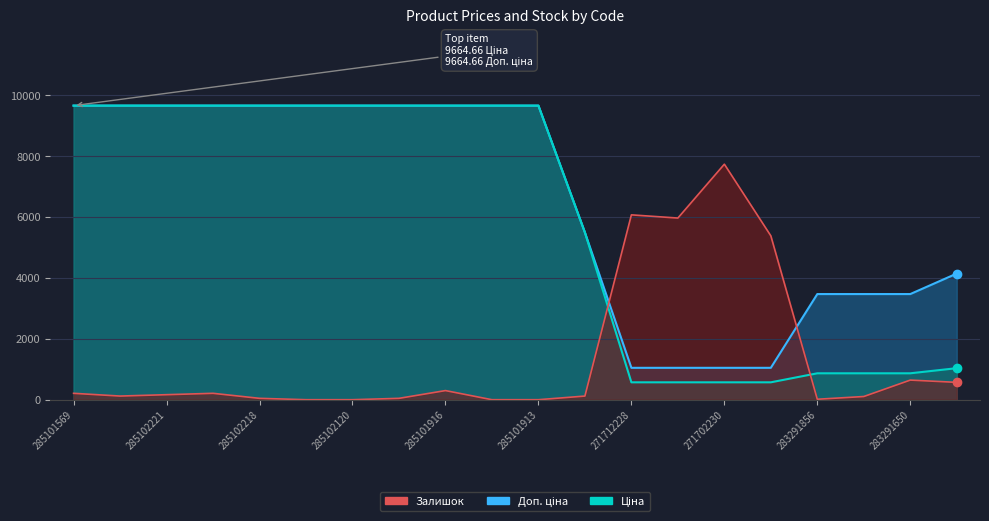

List the series in order of their peak value, highest first.

Ціна, Доп. ціна, Залишок